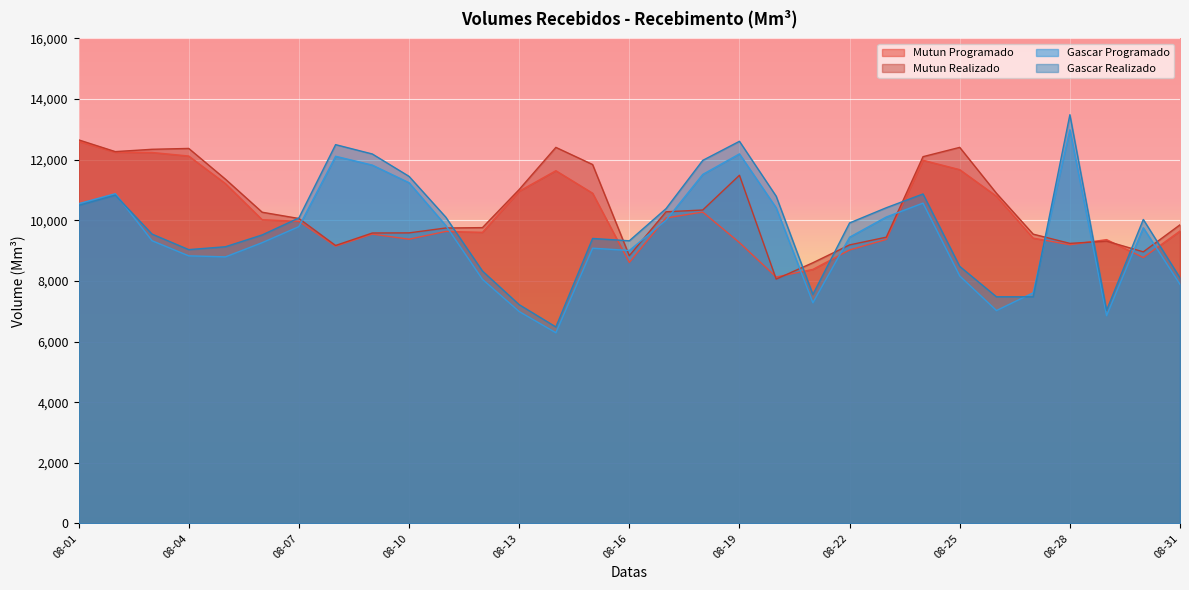

What is the difference between the highest and lowest values at 08-20?

2734.6